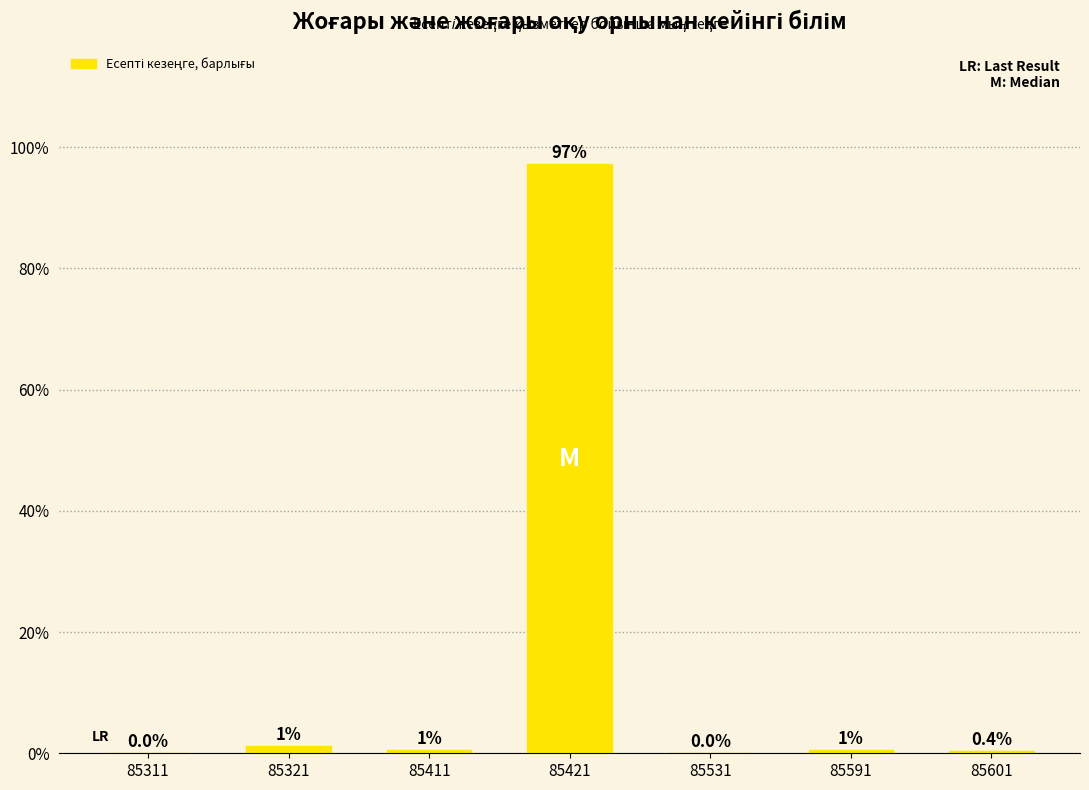

What is the sum of all values?

100.0